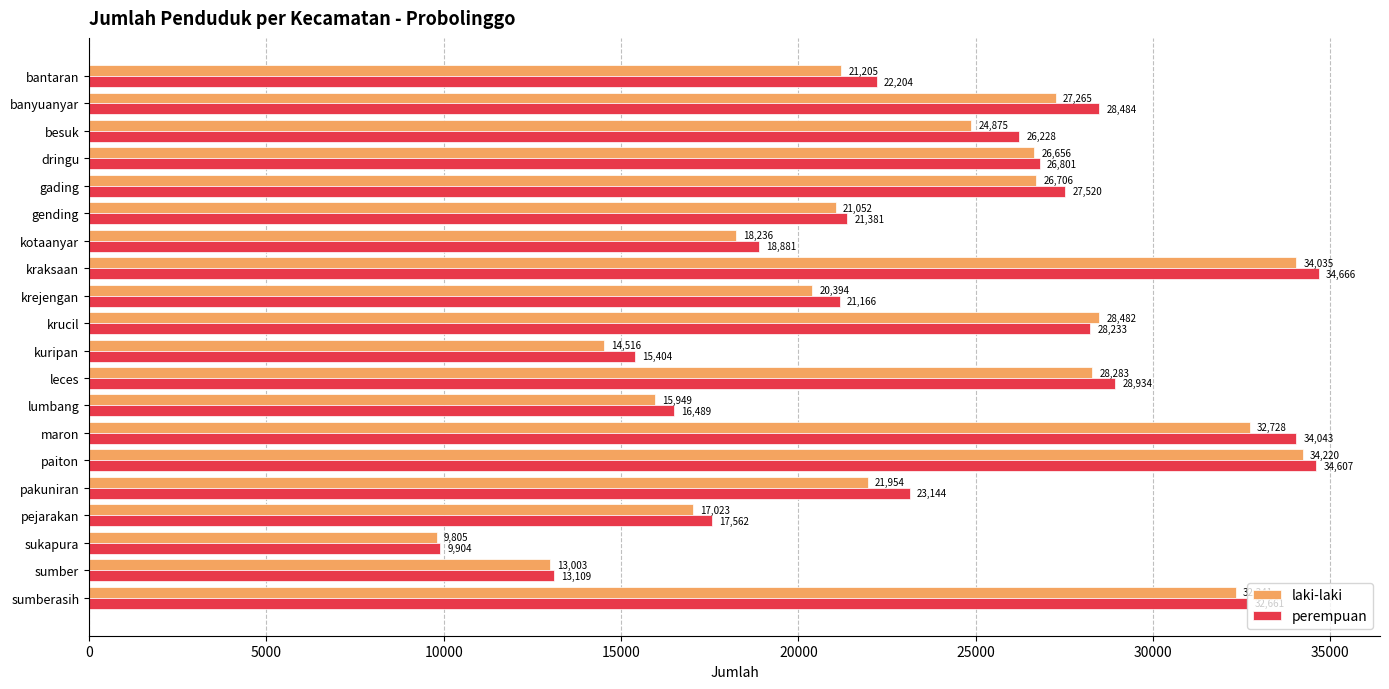

What is the minimum value for perempuan?

9904